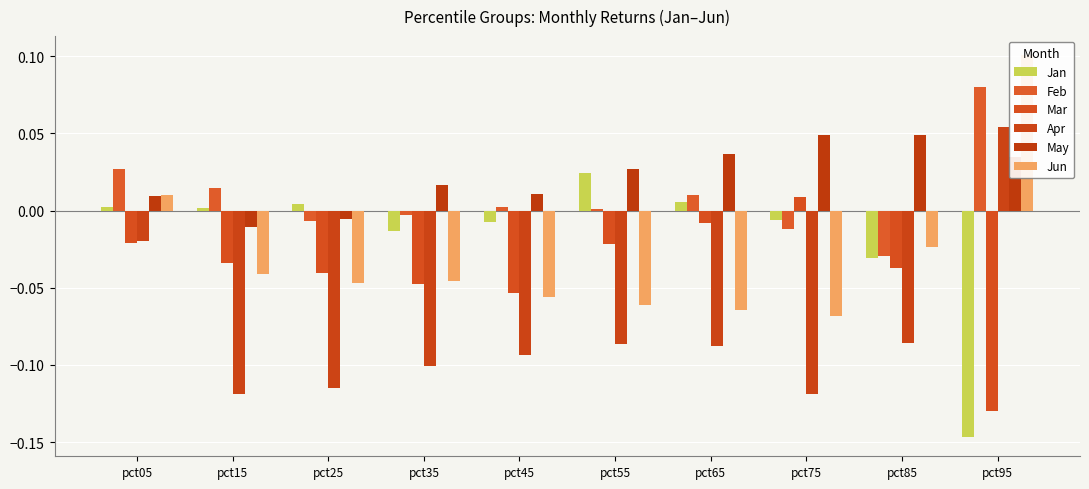

The Jan series shows 0.0 at pct25. True or false?

True